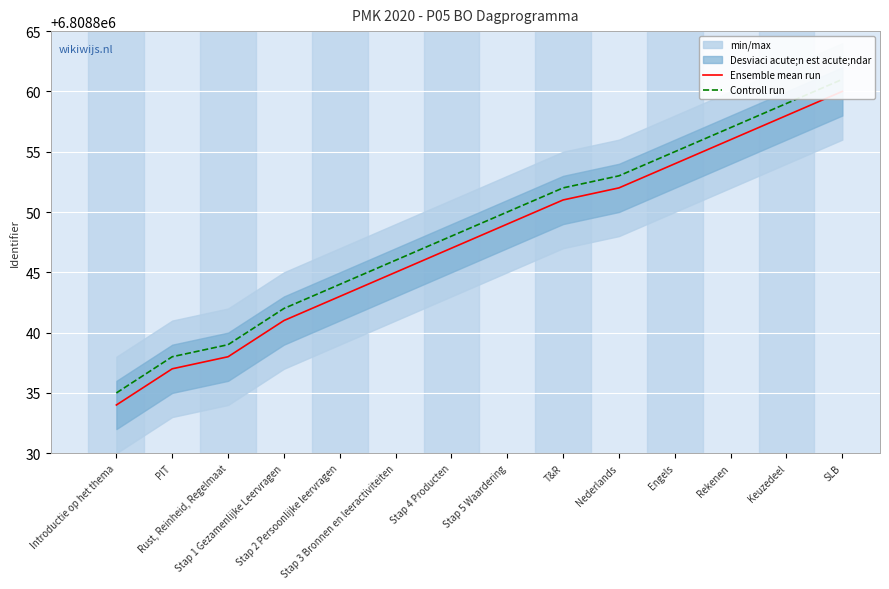

Which series changed the most between T&R and Nederlands?

Ensemble mean run